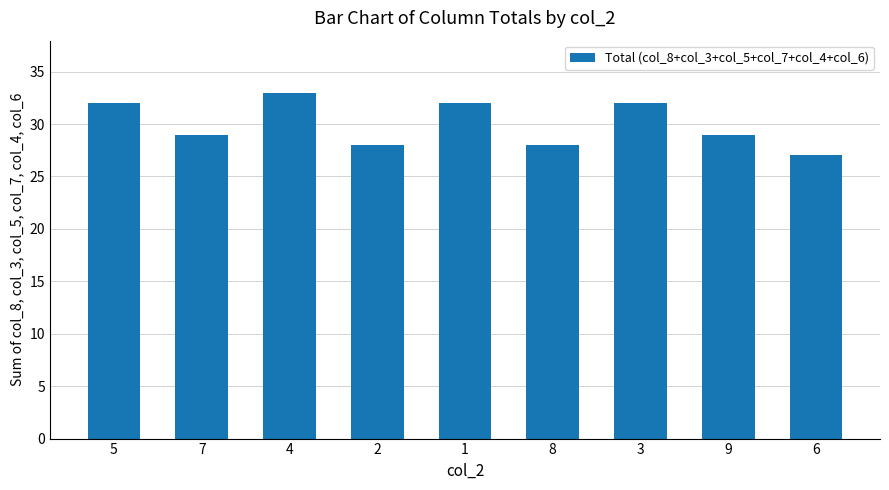

What is the change in value from 5 to 8?

-4